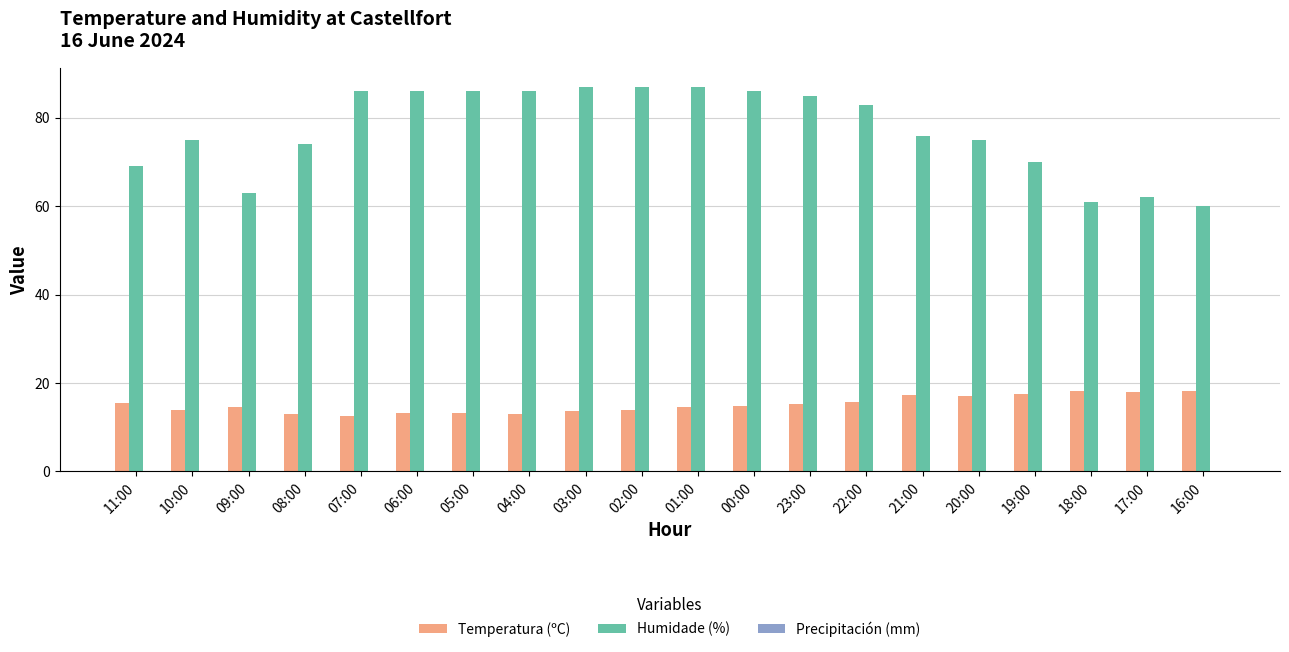

The Humidade (%) series shows 87.0 at 01:00. True or false?

True